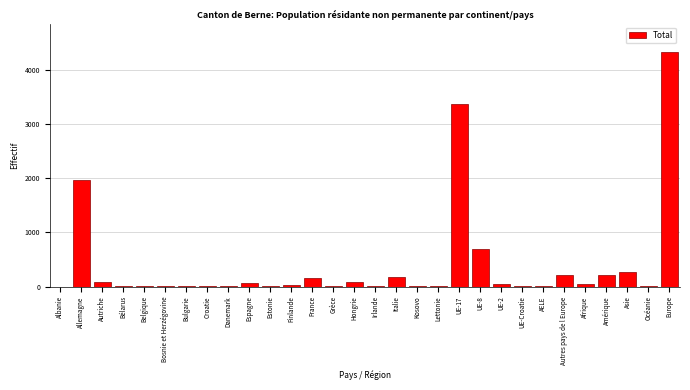

At which category does the chart reach its peak across all series?

Europe